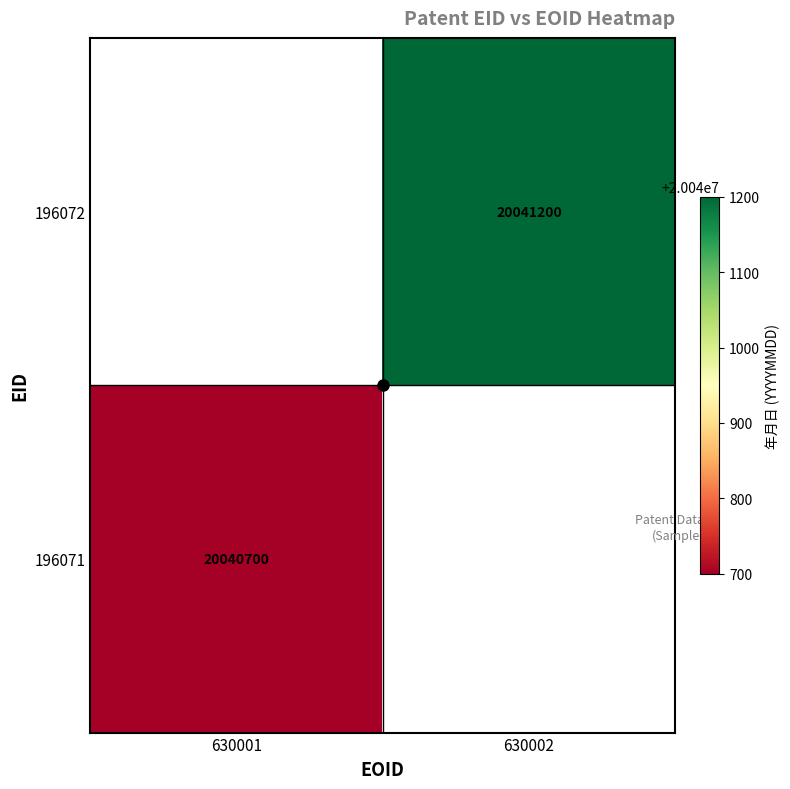

What is the sum of all 196072 values?

20041200